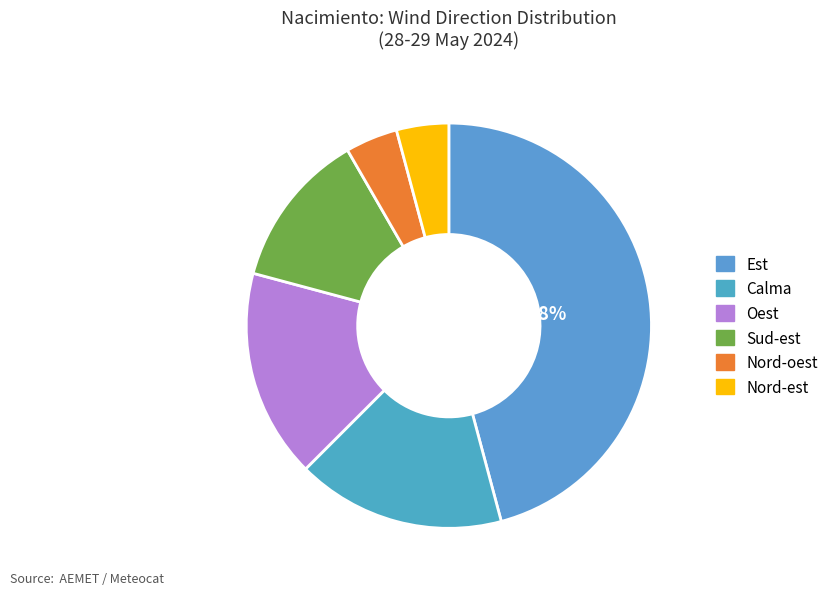

To the nearest percent, what is the average slice percentage?

17%